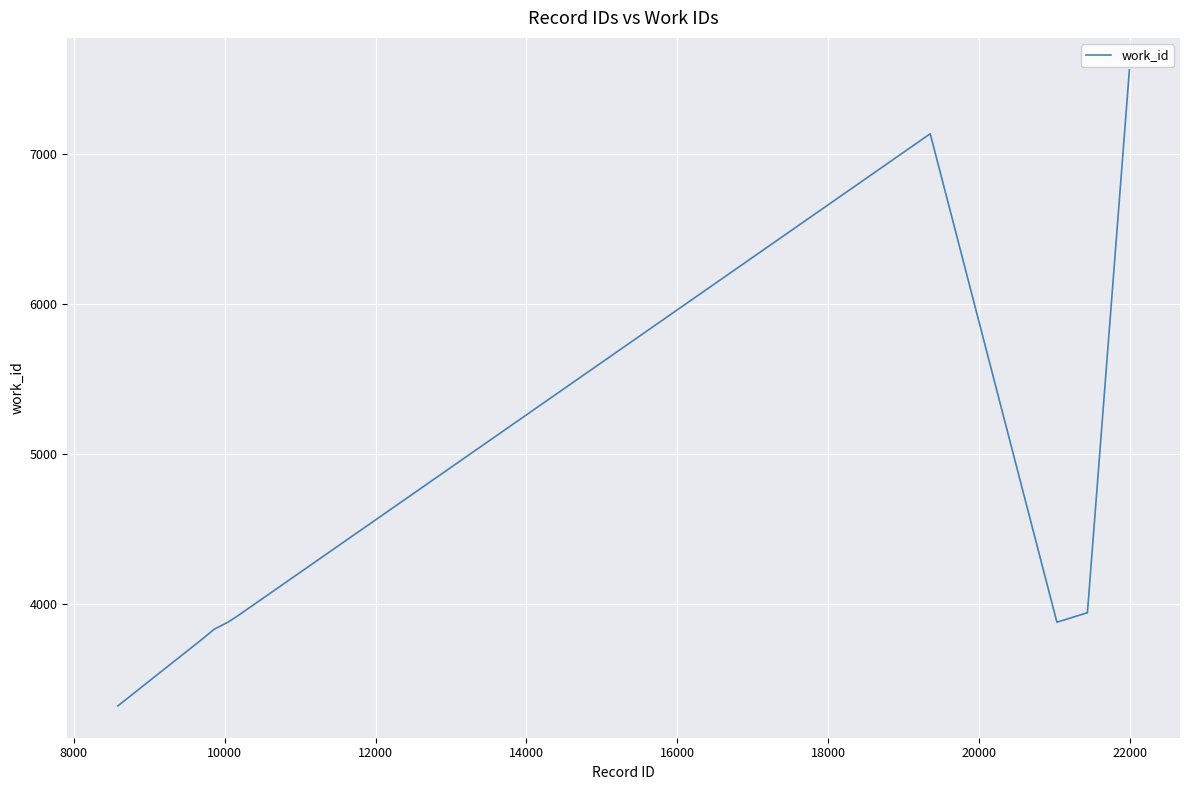

What is the smallest value displayed?

3318